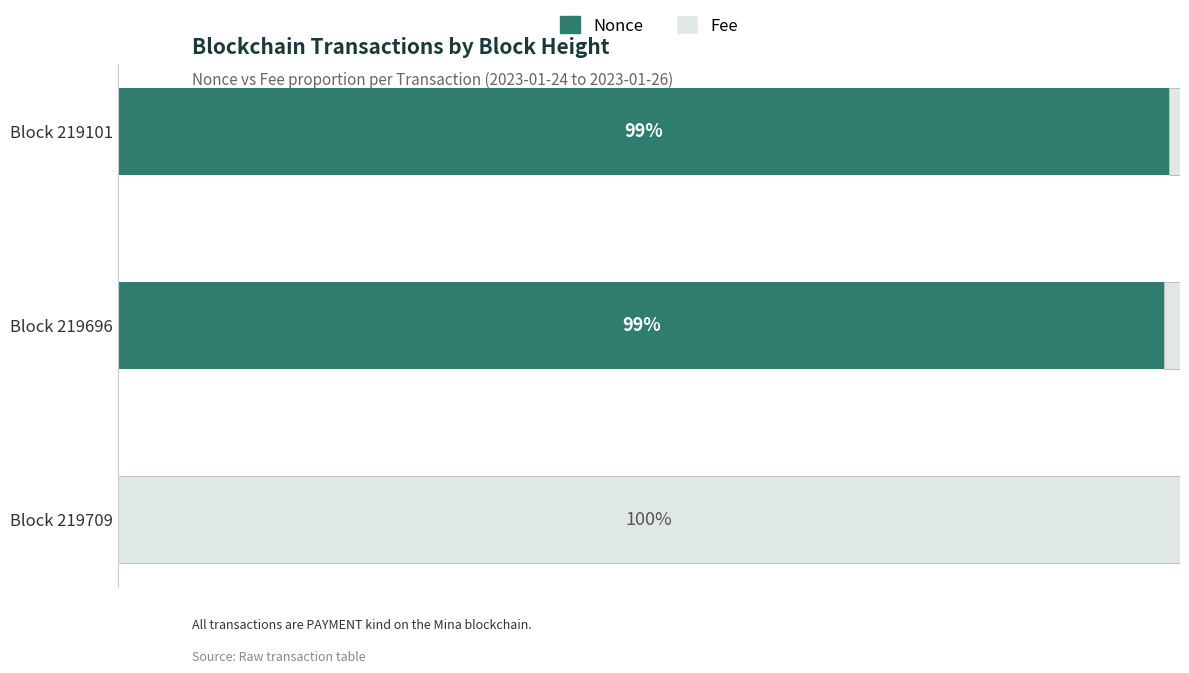

At which label is Nonce closest to 49?

Block 219709